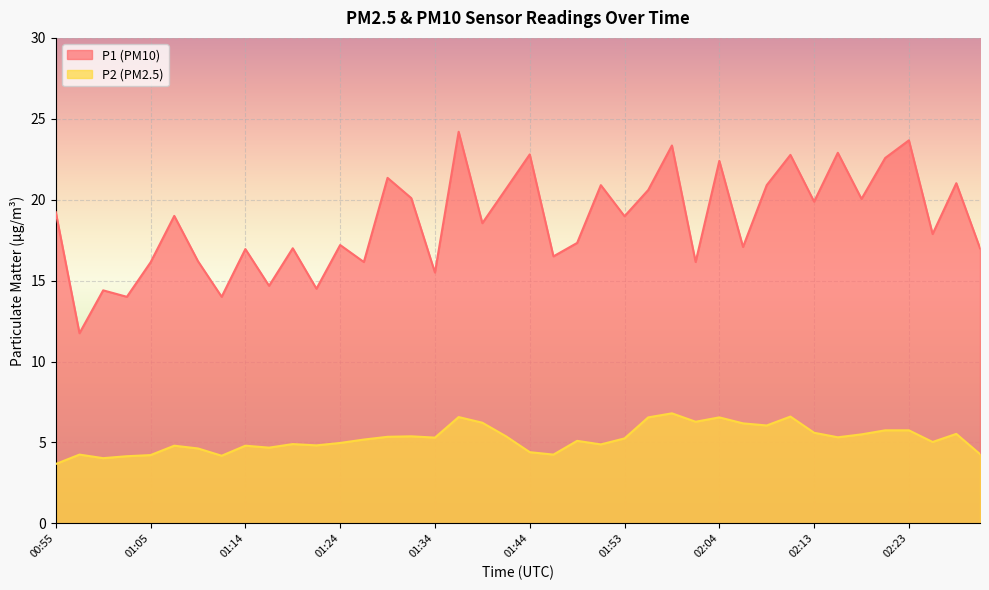

Where is P1 nearest to the value 17?

01:19